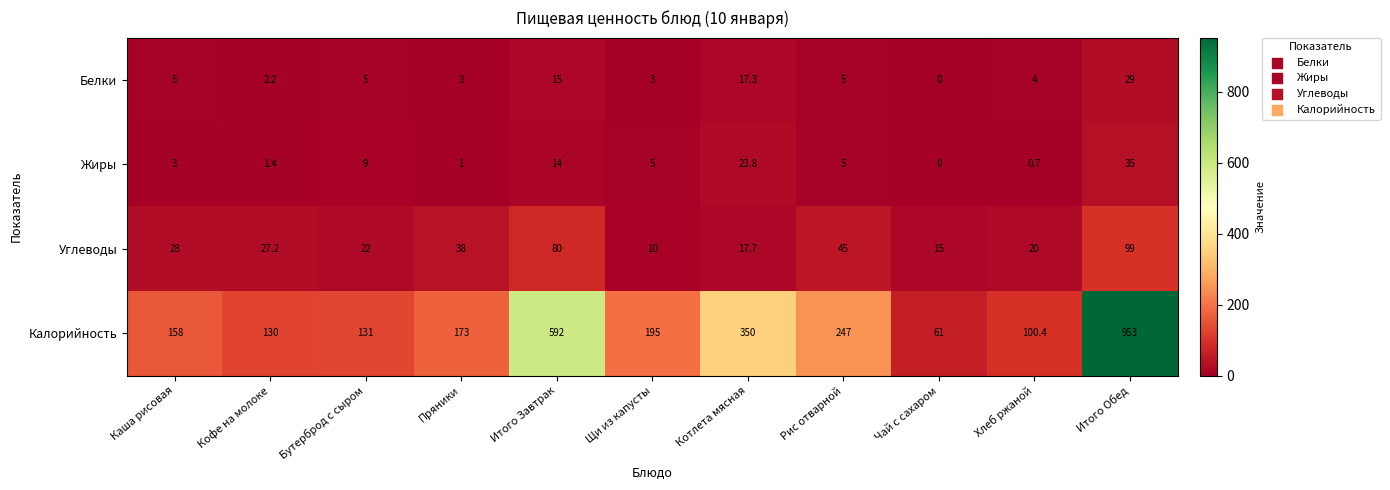

The value of Жиры at Кофе на молоке is 1.4. True or false?

True